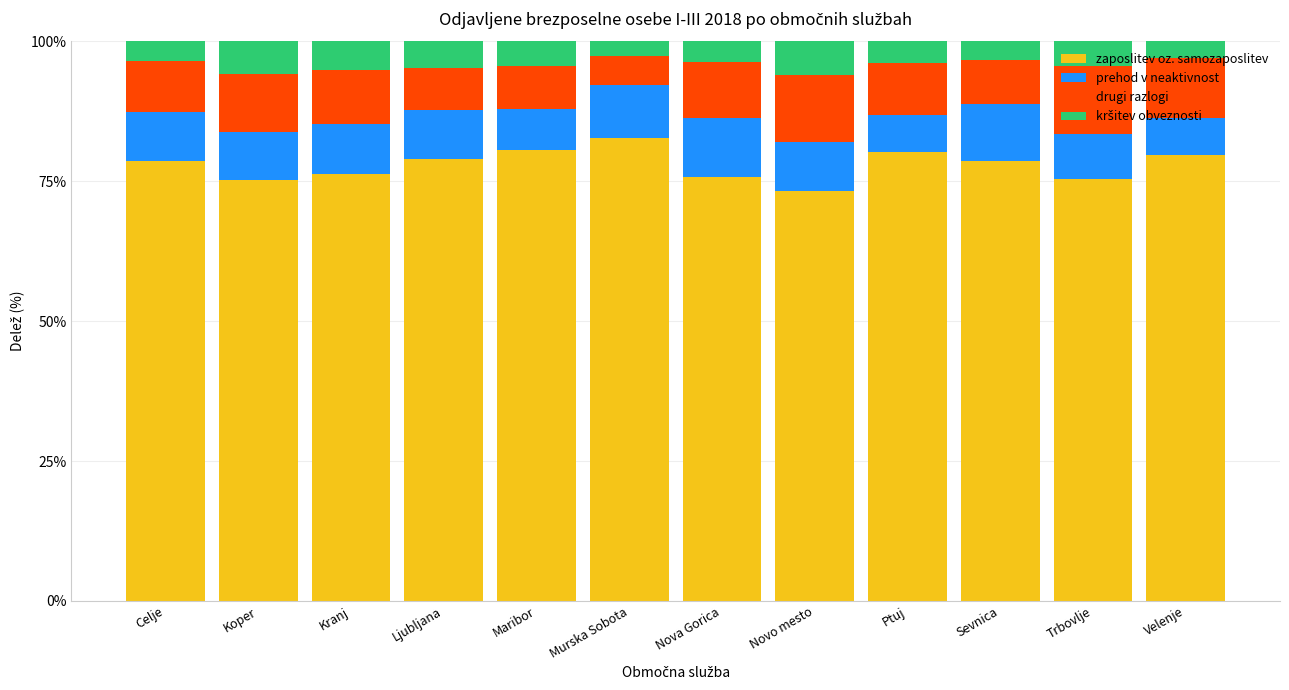

What is the maximum value for zaposlitev oz. samozaposlitev?

82.8